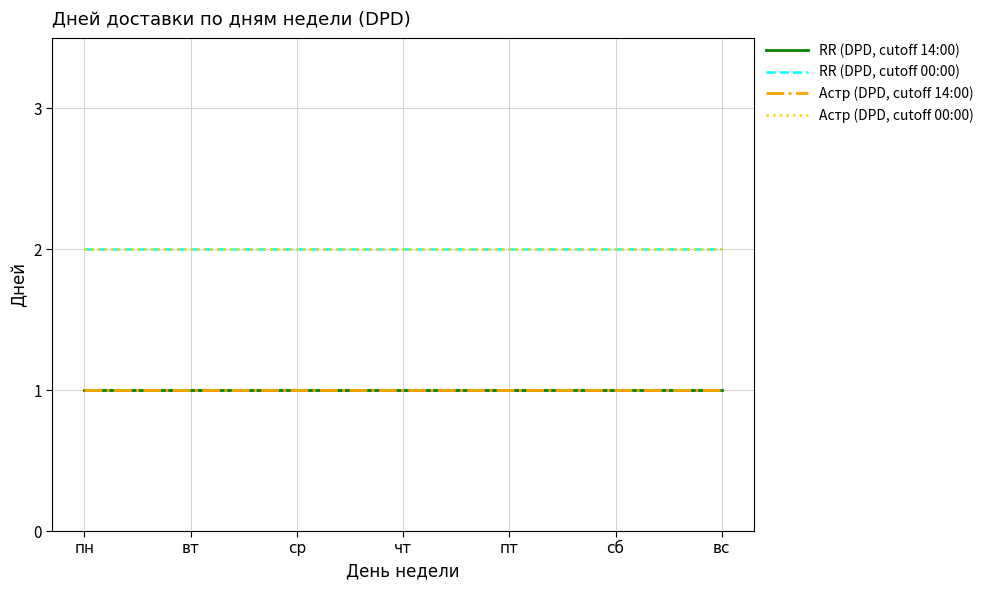

True or false: Астр (DPD, cutoff 00:00) and Астр (DPD, cutoff 14:00) cross at least once.

False